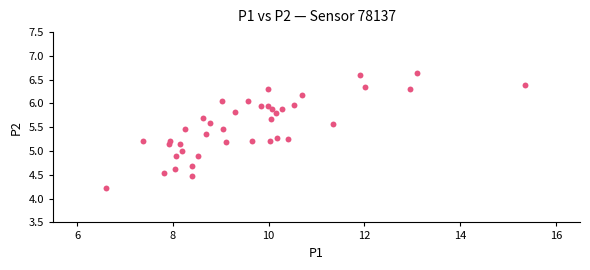

What is the range of Y values (max minus min)?

2.4